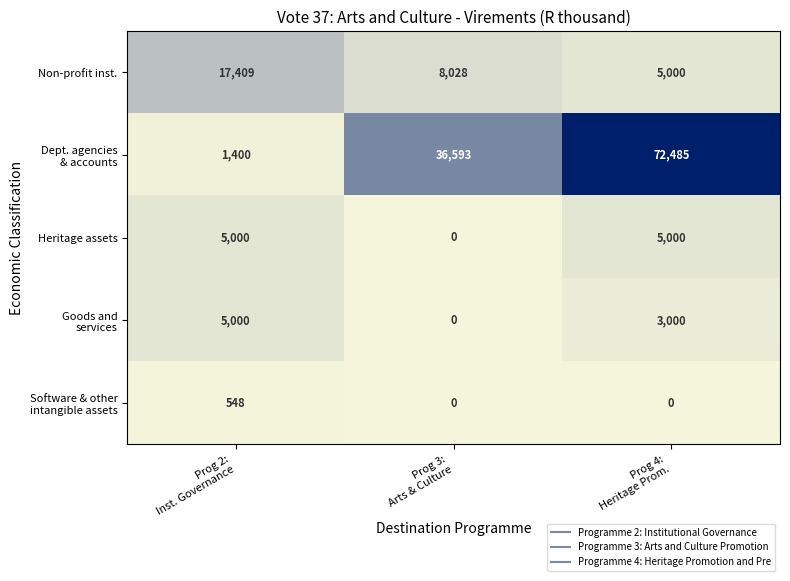

What is the sum of all Non-profit inst. values?

30437